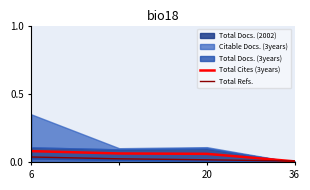

The Total Cites (3years) series shows 0.0 at 36. True or false?

True